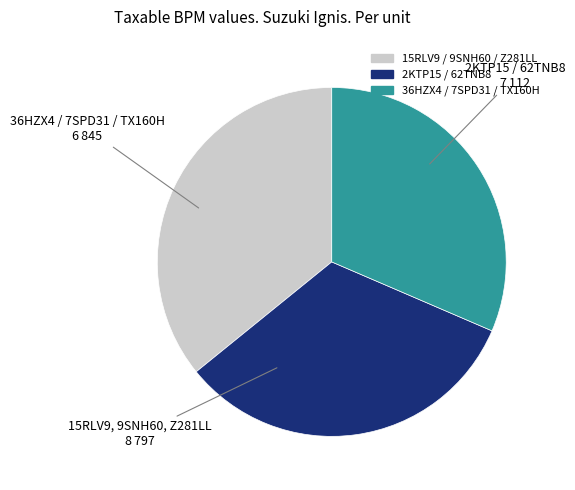

Is there any slice that represents more than half of the pie?

No